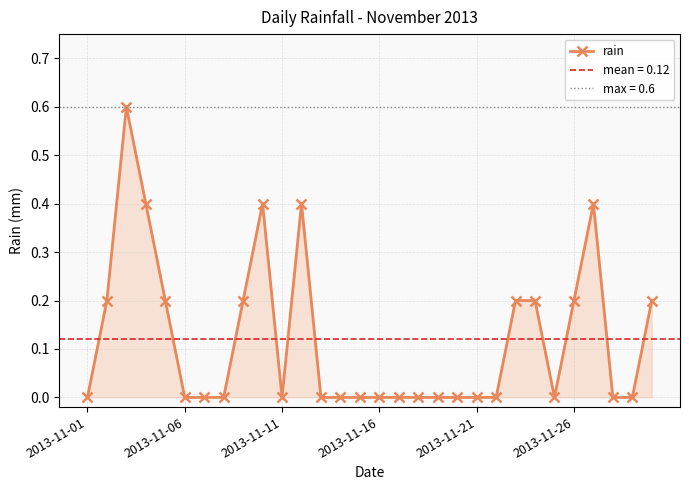

True or false: rain has more than 0 points higher than both neighbors.

True